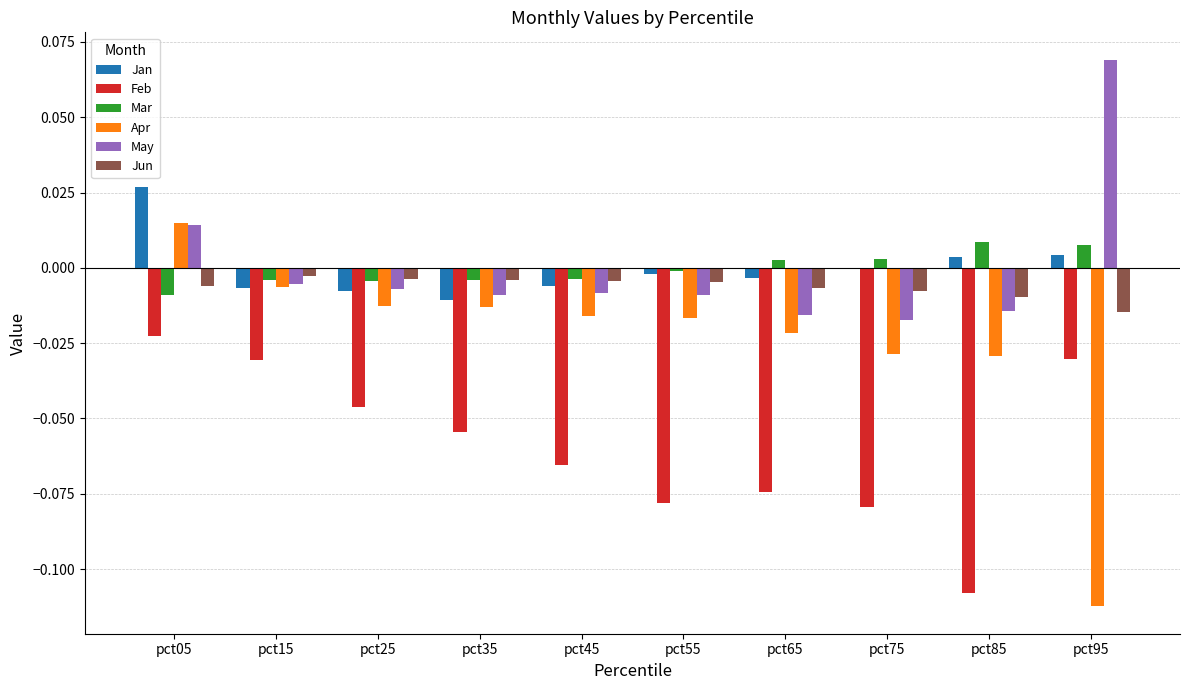

Is the value of Mar at pct15 greater than the value of Apr at pct75?

Yes